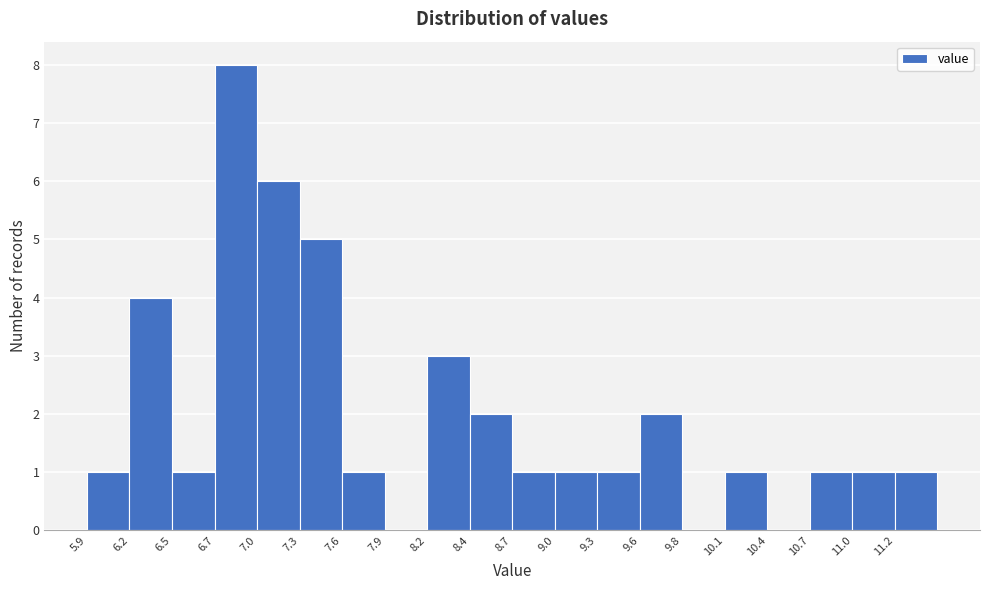

Reading left to right, list every bar in this chart as the range it spans on the x-axis followed by its height. Neither the bar edges nor the heights are printed on the chart, so give them approximately, as read against the axes.

5.90 to 6.20: 1
6.20 to 6.45: 4
6.45 to 6.75: 1
6.75 to 7.05: 8
7.05 to 7.30: 6
7.30 to 7.60: 5
7.60 to 7.85: 1
7.85 to 8.15: 0
8.15 to 8.45: 3
8.45 to 8.70: 2
8.70 to 9.00: 1
9.00 to 9.30: 1
9.30 to 9.55: 1
9.55 to 9.85: 2
9.85 to 10.10: 0
10.10 to 10.40: 1
10.40 to 10.70: 0
10.70 to 10.95: 1
10.95 to 11.25: 1
11.25 to 11.55: 1